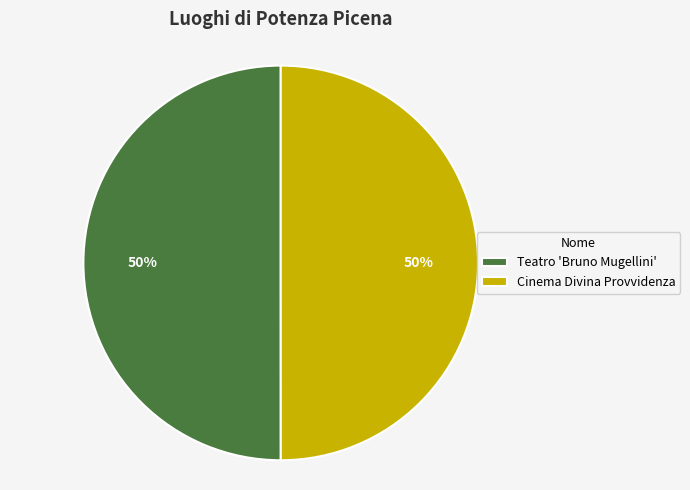

Approximately how many times larger is the value at Cinema Divina Provvidenza compared to Teatro 'Bruno Mugellini'?

1.0